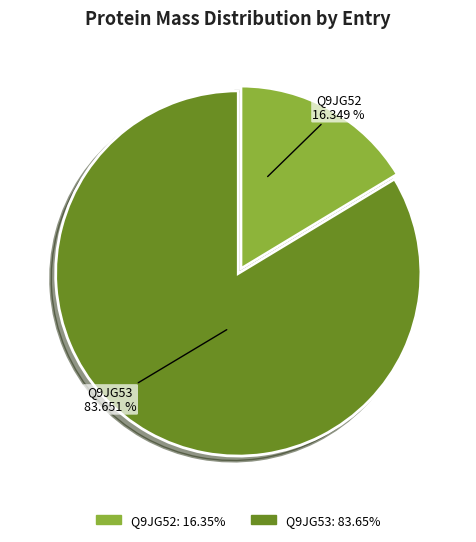

How many slices are in this pie chart?

2